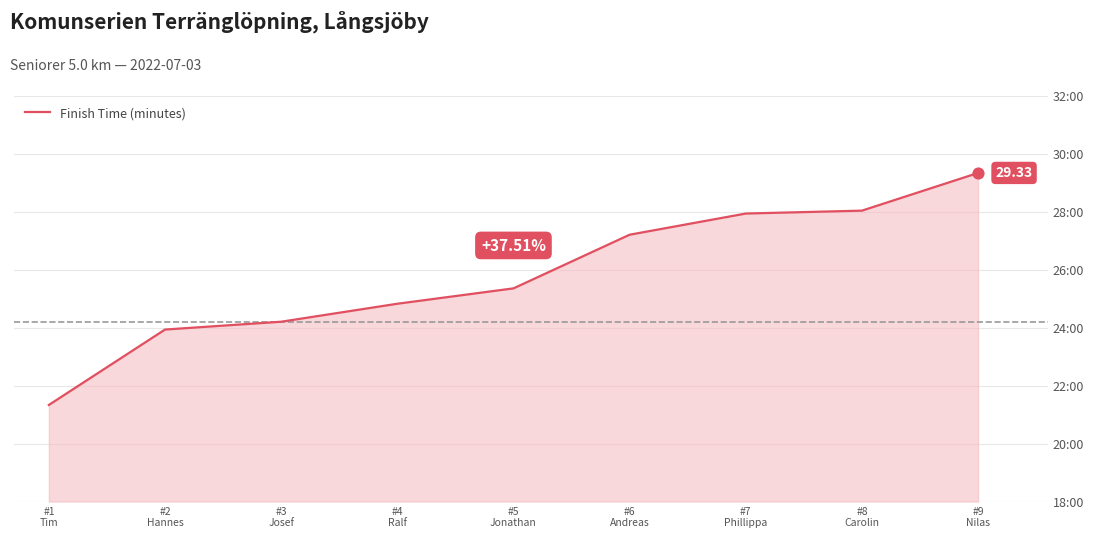

Approximately how many times larger is the value at #3
Josef compared to #5
Jonathan?

1.0